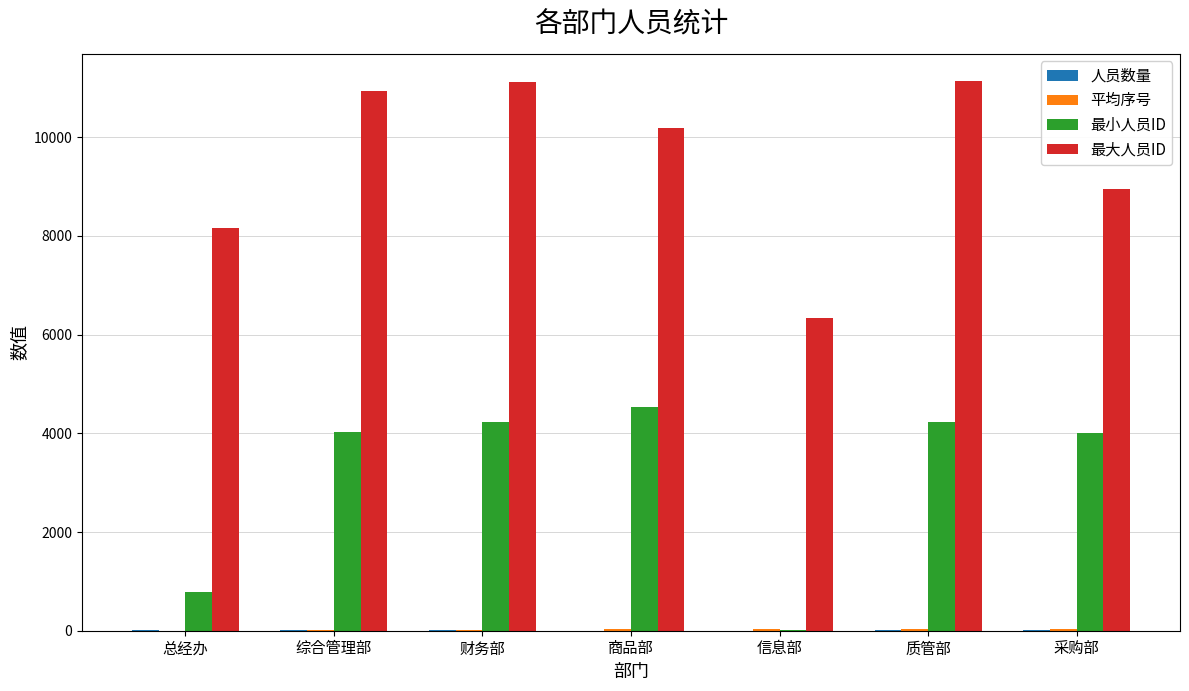

How many series are shown in this chart?

4